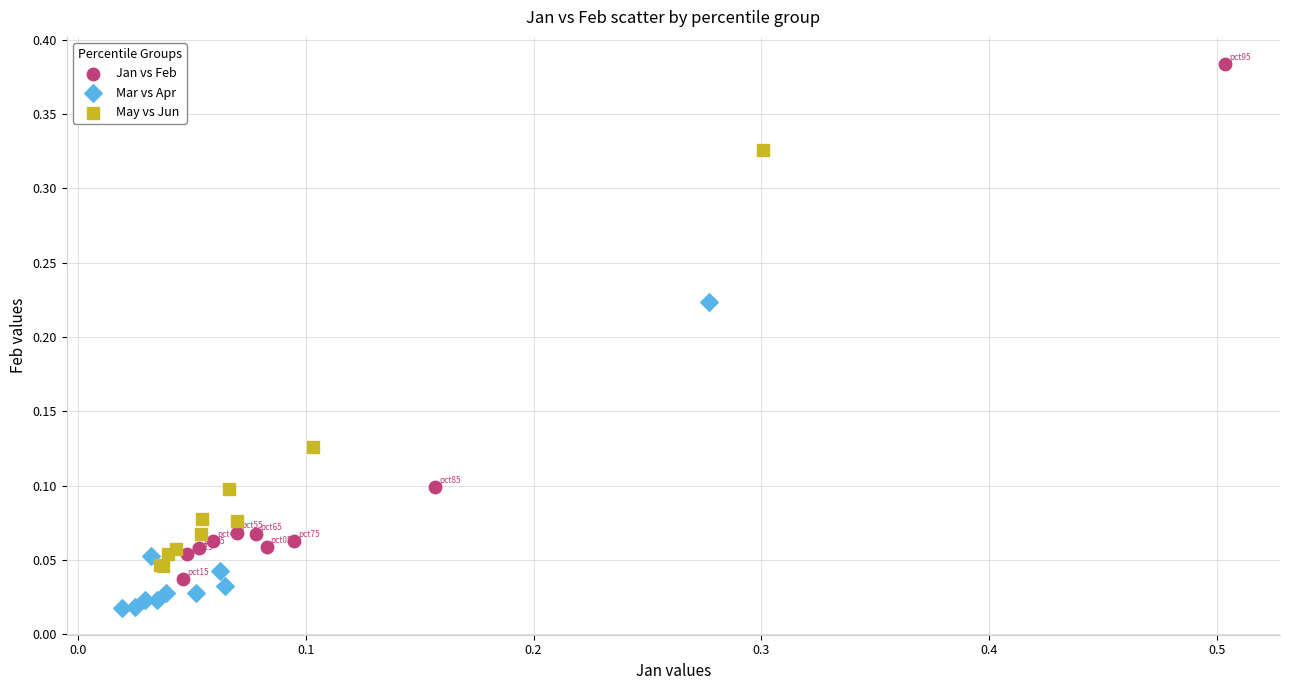

Which series reaches the minimum Y coordinate?

Mar vs Apr